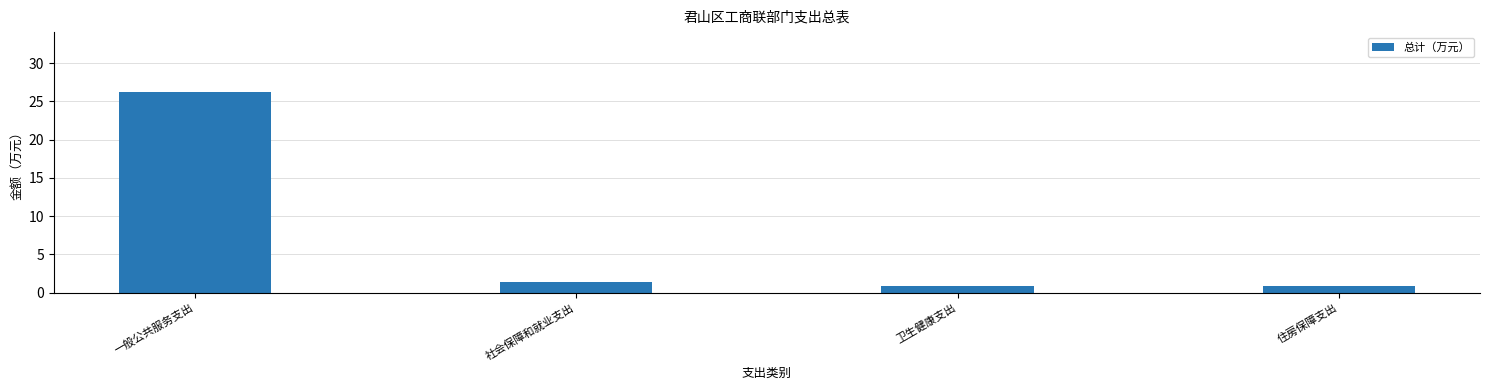

What is the difference between the maximum and minimum values?

25.3